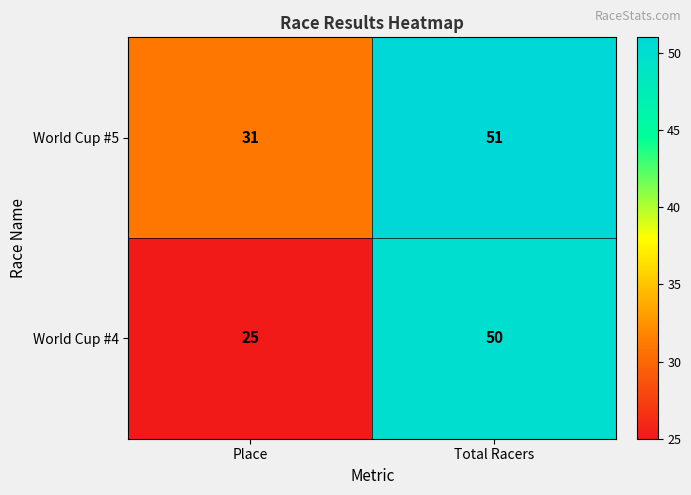

Count the number of data series in this chart.

2